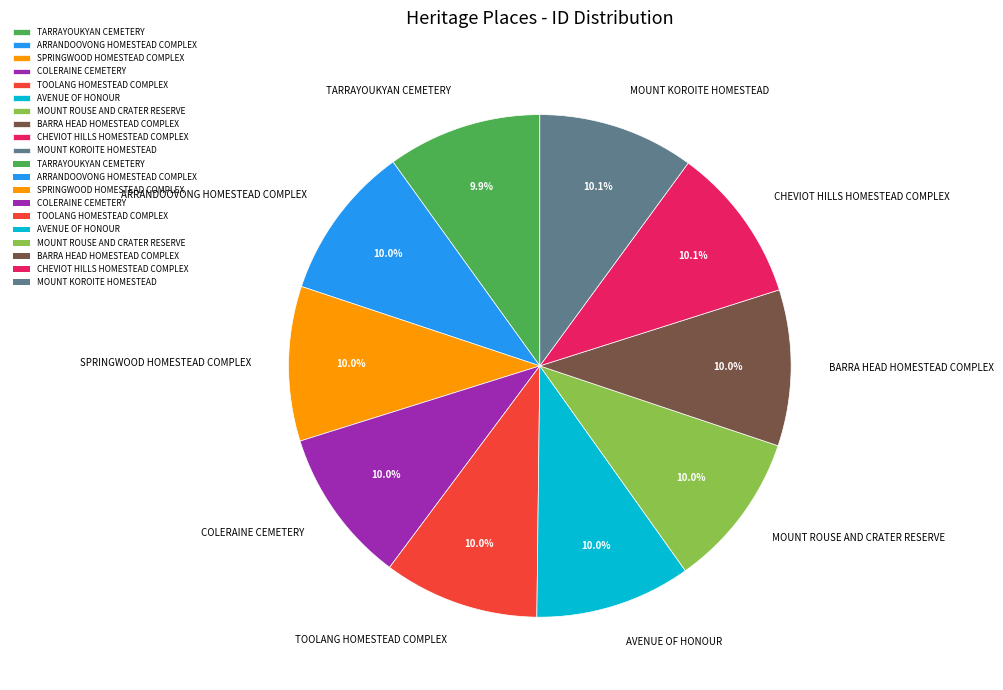

To the nearest percent, what is the combined percentage of AVENUE OF HONOUR and MOUNT KOROITE HOMESTEAD?

20%